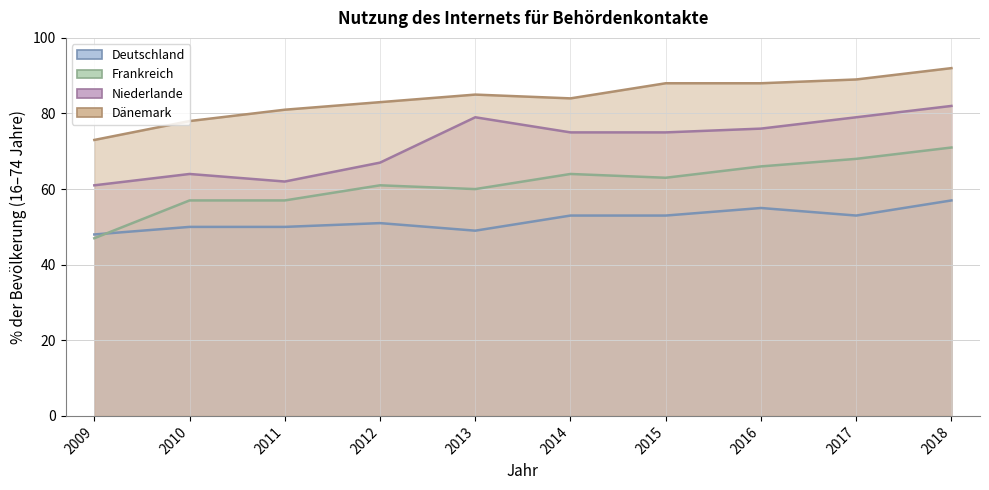

How many Deutschland values are between 50 and 53?

6